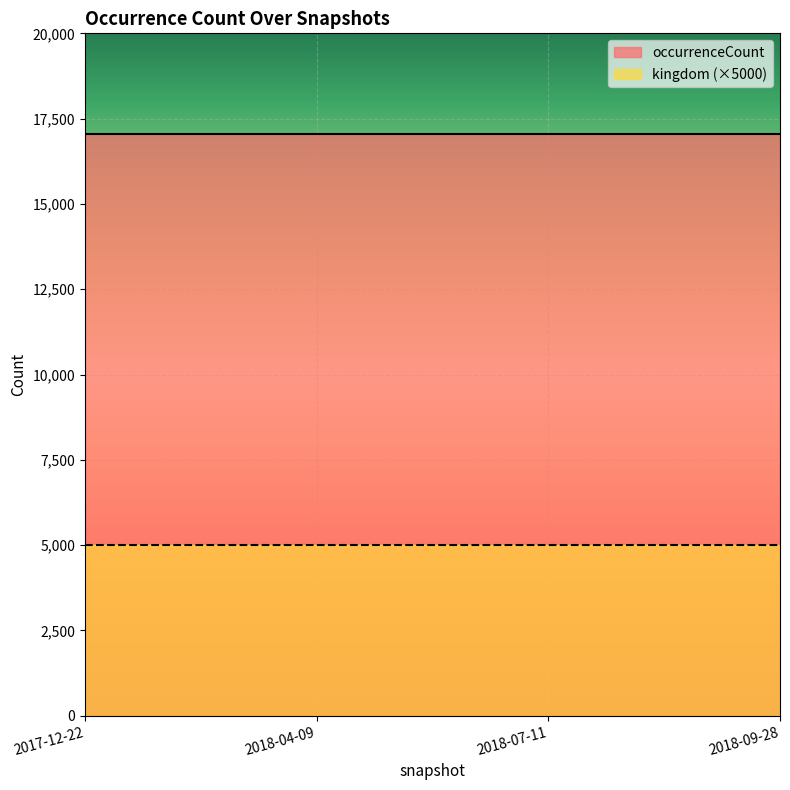

The value of kingdom at 2018-09-28 is 1. True or false?

True